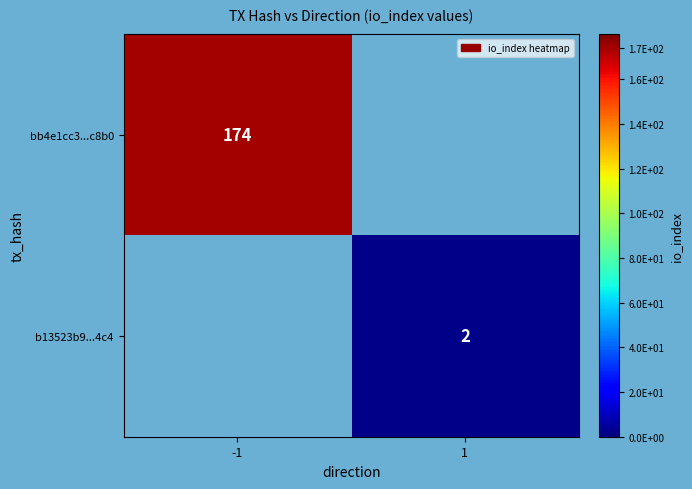

Count the number of data series in this chart.

2